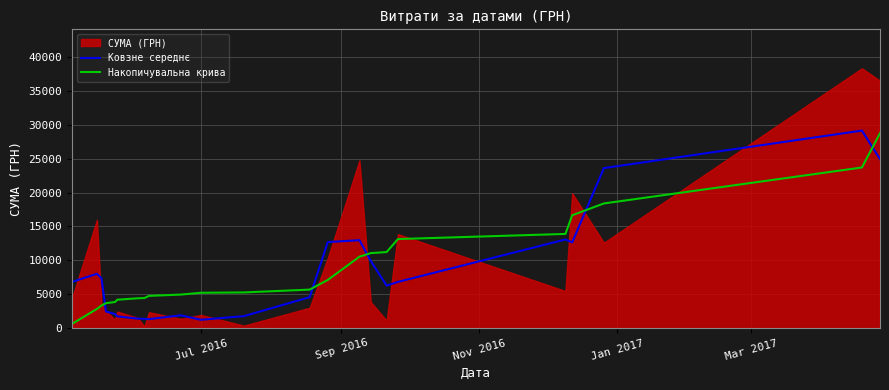

What is the lowest value of the Ковзне середнє series?

1222.9